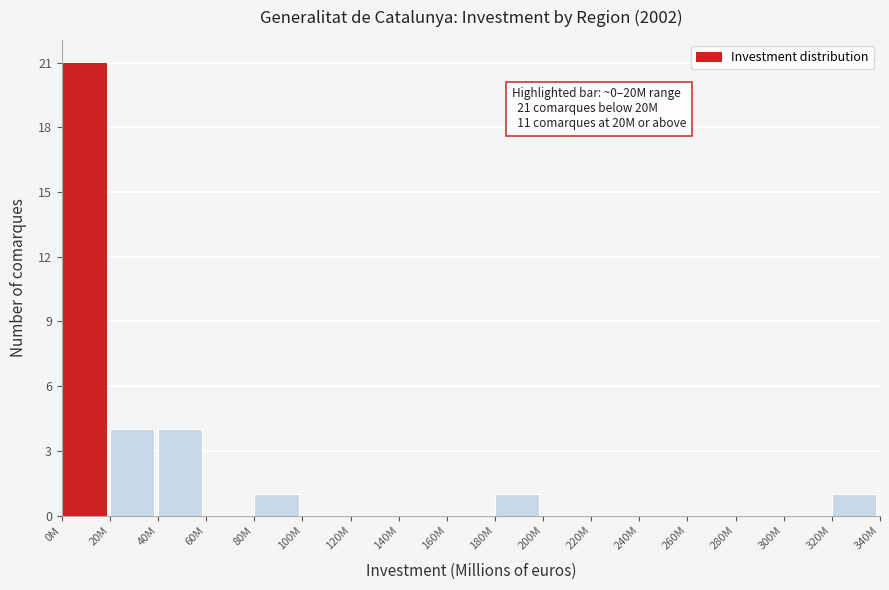

Reading left to right, transcribe all the data shown in this chart.

0M=21	20M=4	40M=4	60M=0	80M=1	100M=0	120M=0	140M=0	160M=0	180M=1	200M=0	220M=0	240M=0	260M=0	280M=0	300M=0	320M=1